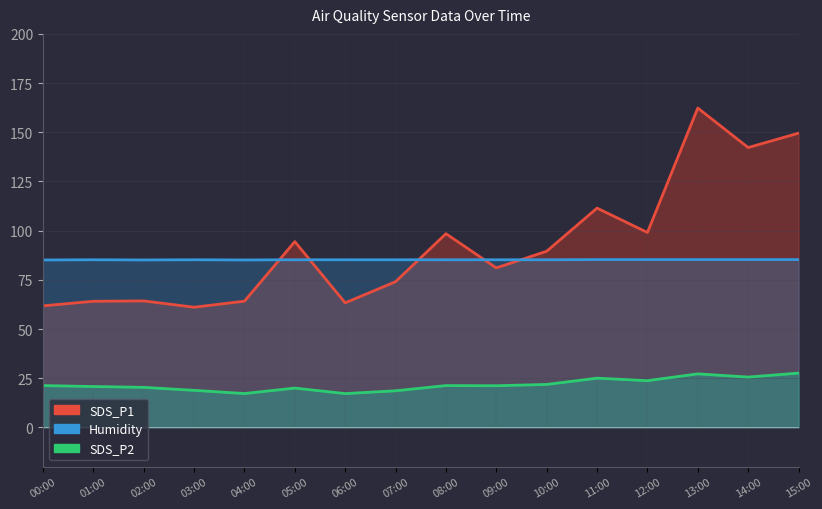

At which category does SDS_P1 reach its first local valley?

03:00